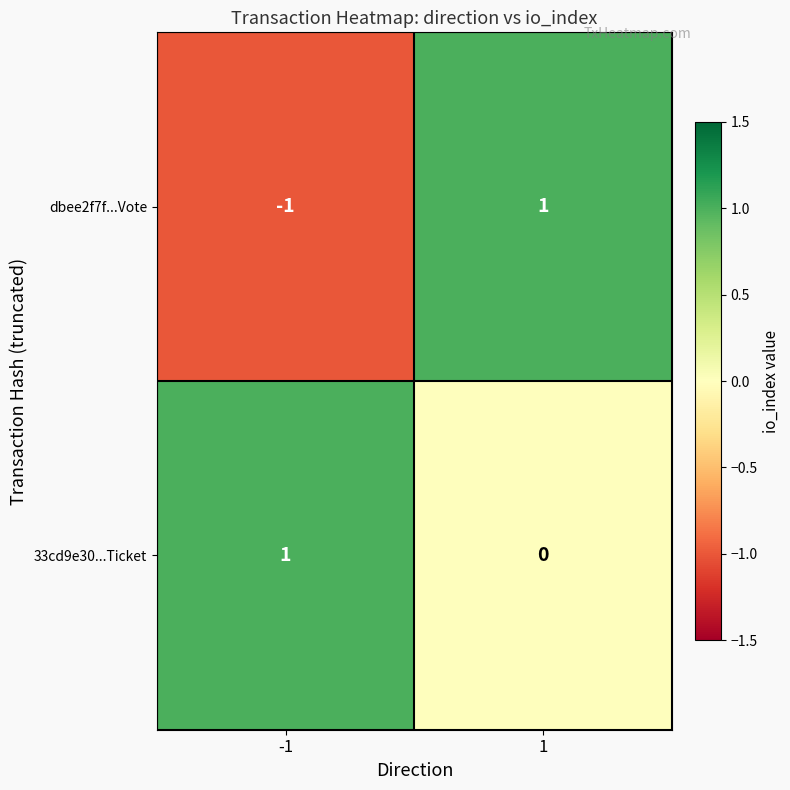

Is the value of 33cd9e30...Ticket at 1 greater than the value of dbee2f7f...Vote at 1?

No